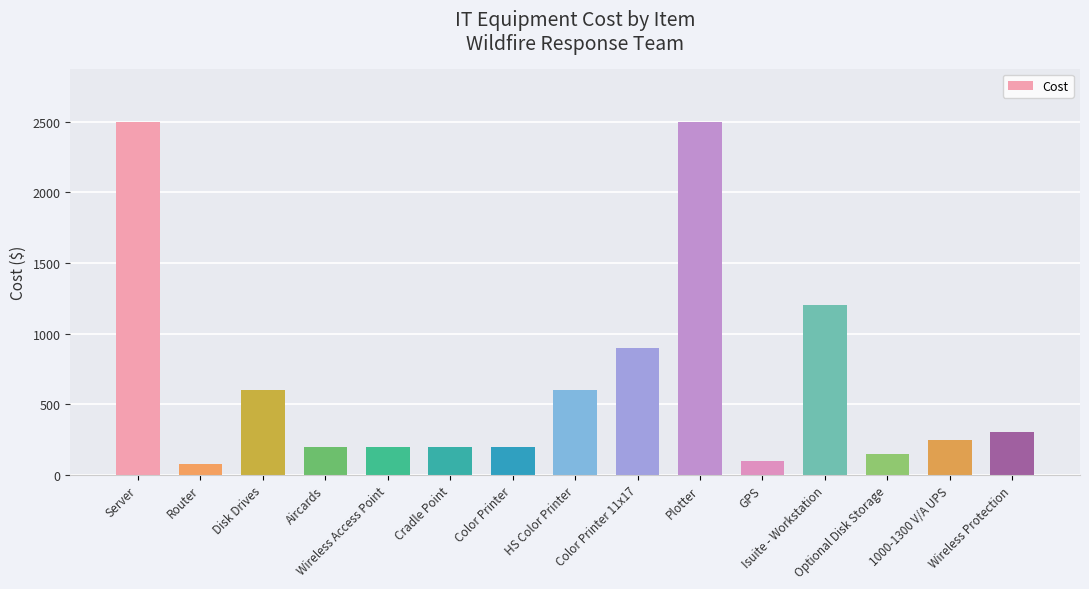

What is the smallest value displayed?

80